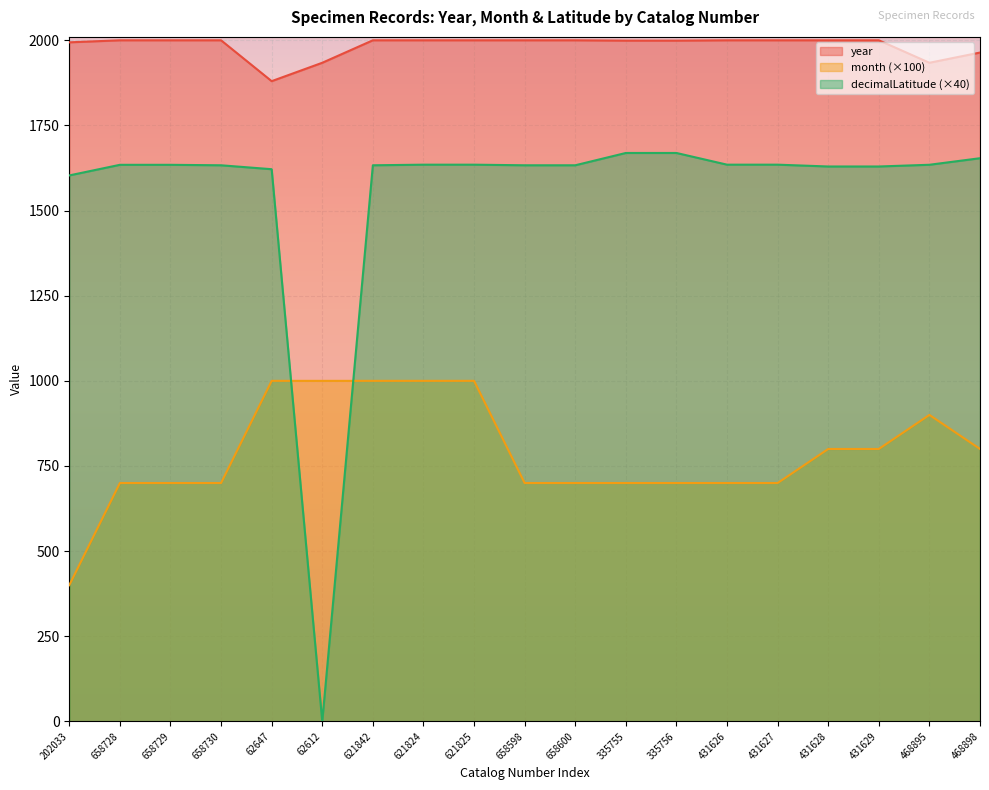

How many values in the decimalLatitude series exceed 1634?

10